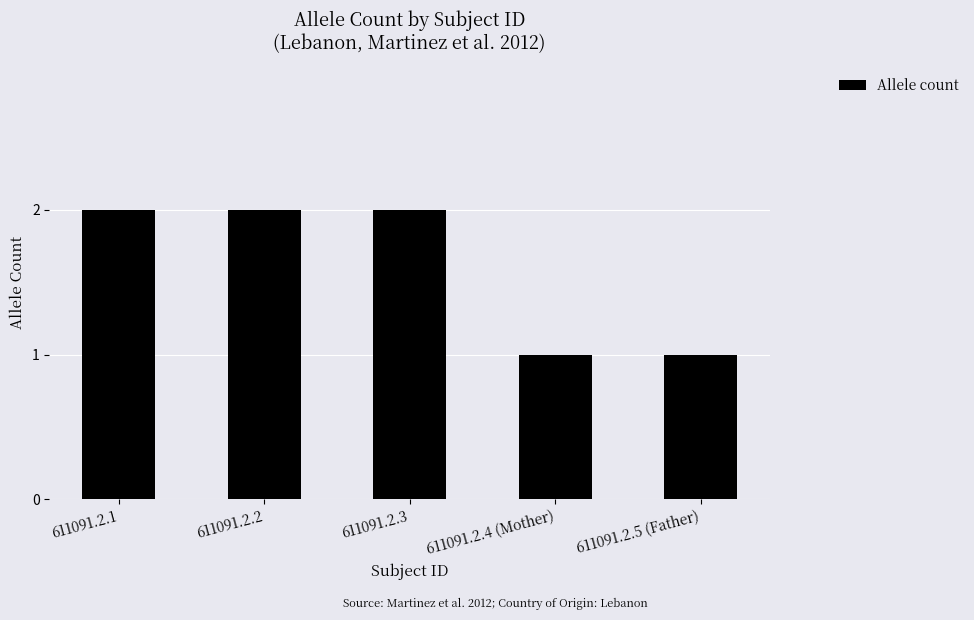

What position from the left is 611091.2.5 (Father)?

5